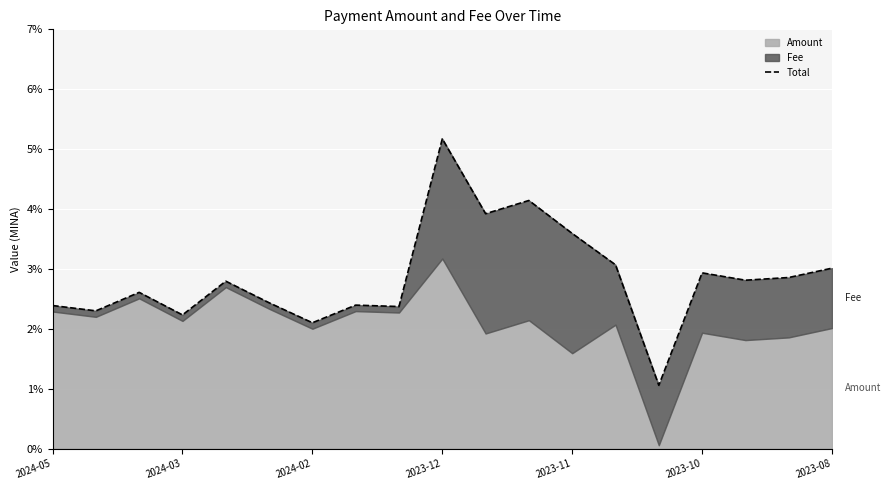

How many interior local peaks (higher than both neighbors) does the data have?

6